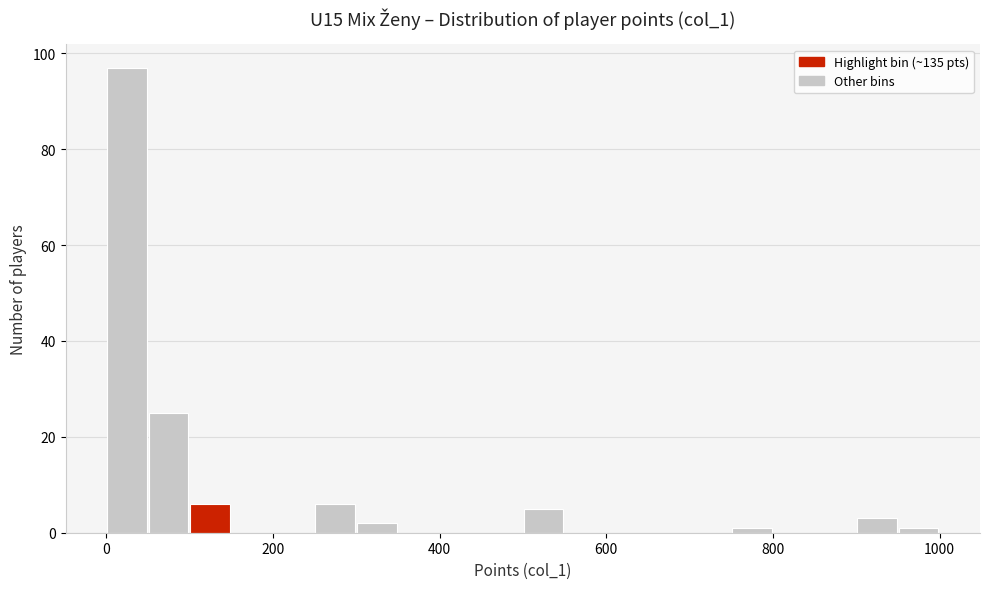

Read against the x-axis, roughly where is the centre of the tallest bar?

20